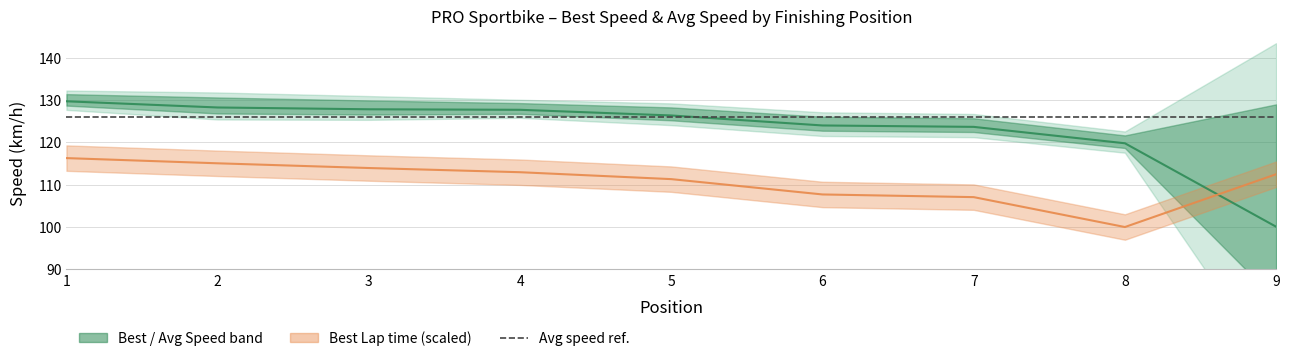

Between 7 and 2, which is larger?

2